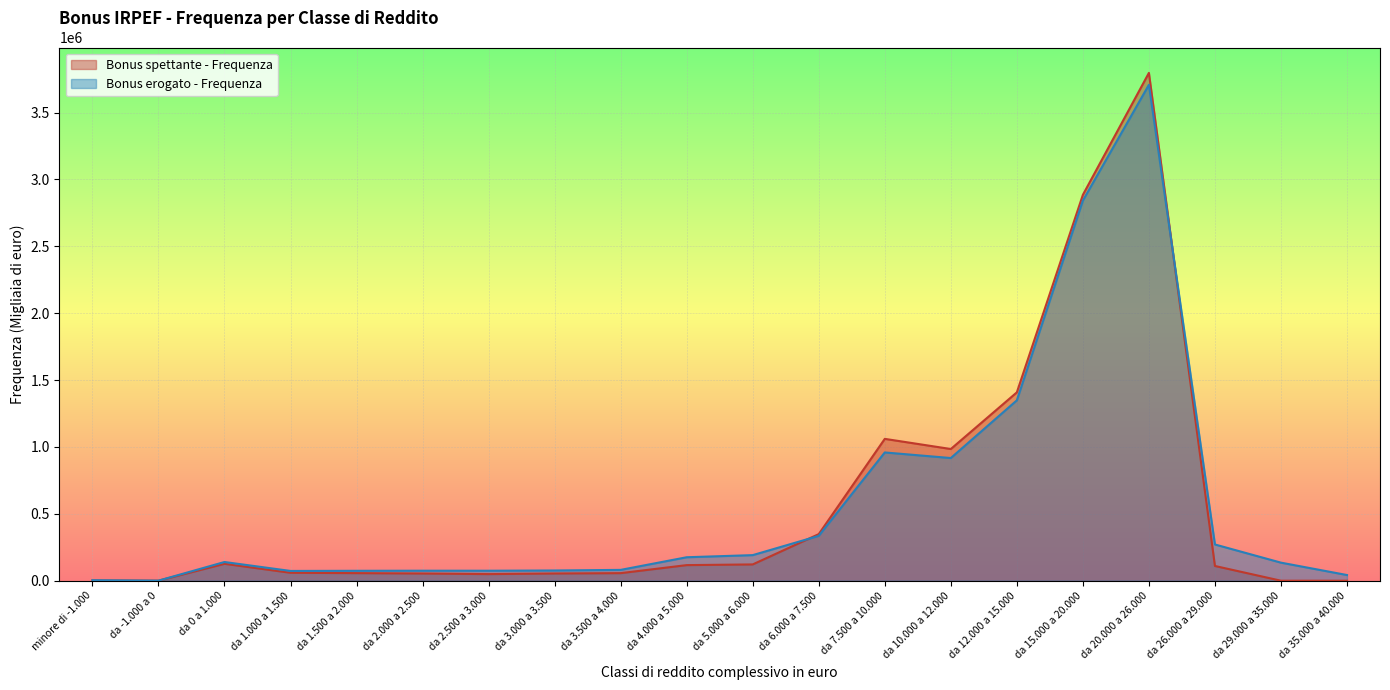

At which category does Bonus spettante - Frequenza reach its first local valley?

da -1.000 a 0